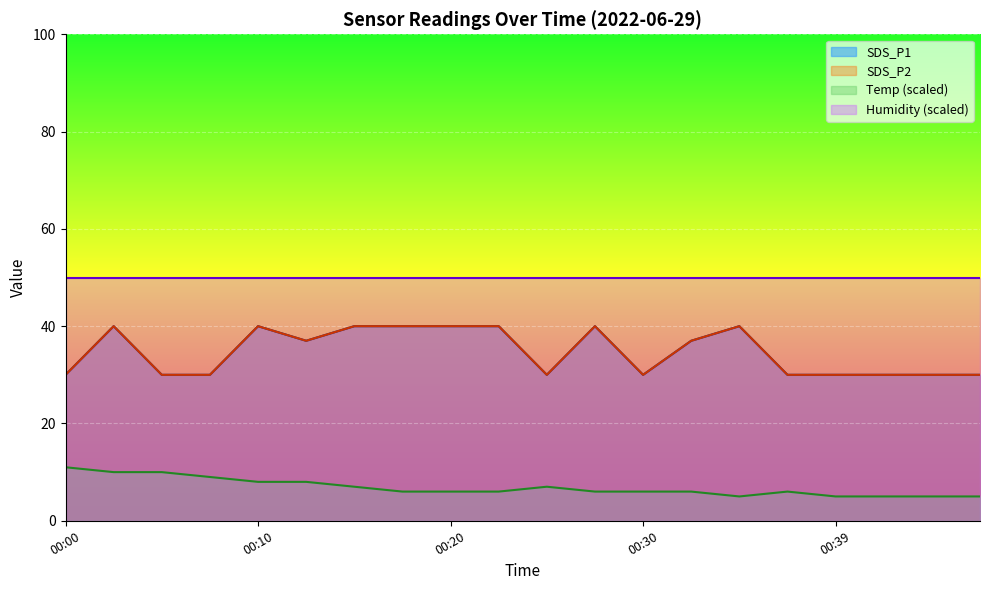

Does the chart display data point markers on the line(s)?

No